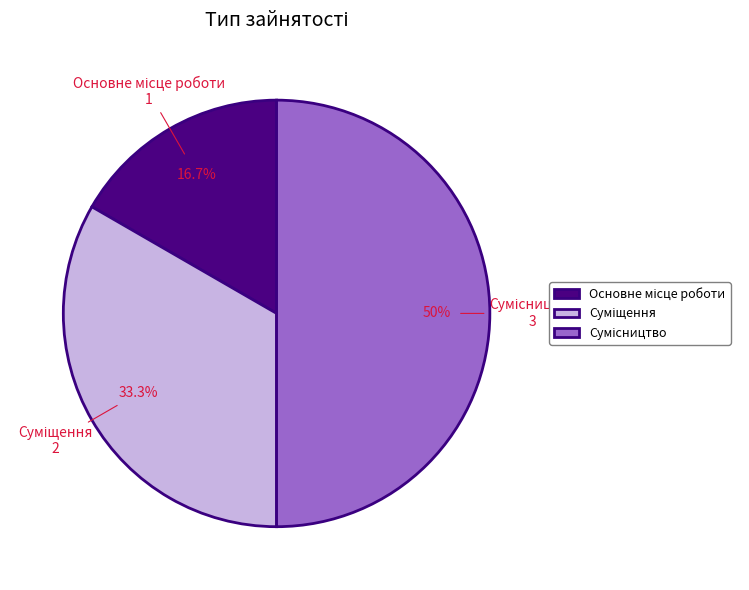

Which slice is the largest?

Сумісництво